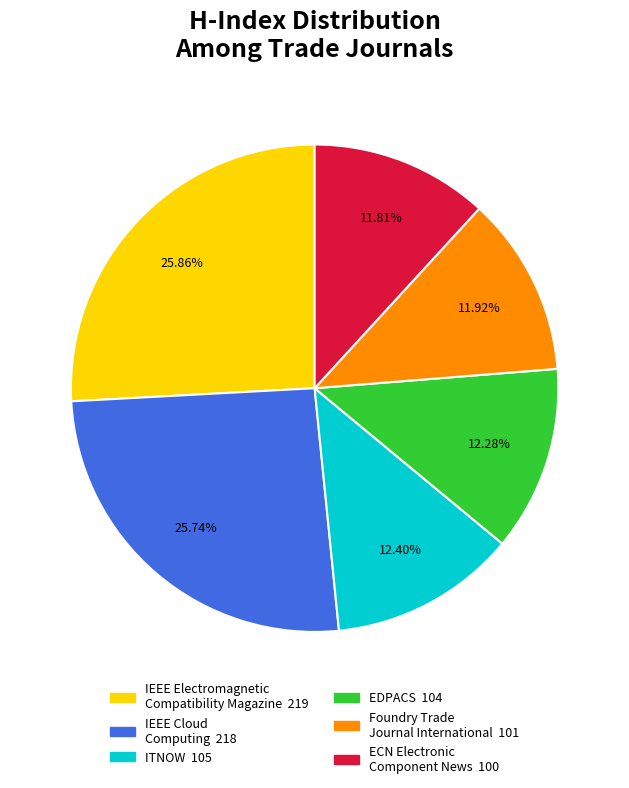

Is the sum of Foundry Trade Journal International and EDPACS greater than half?

No